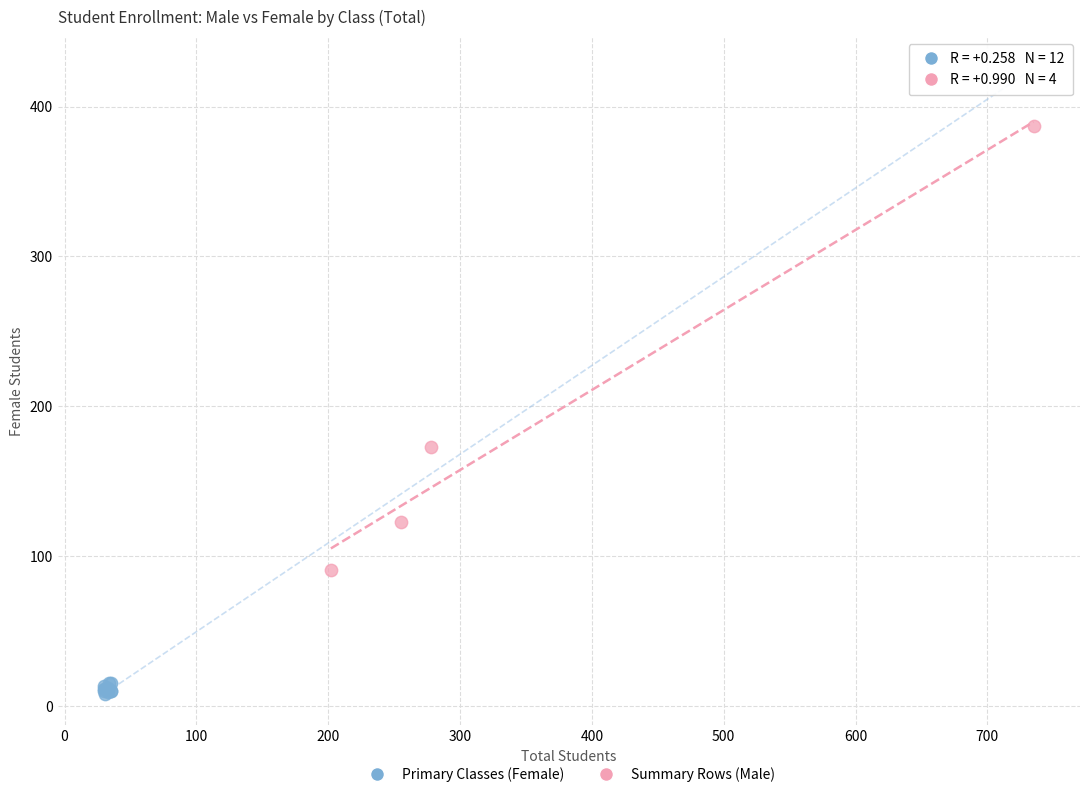

Which series has the largest Y range (max minus min)?

Summary Rows (Male)